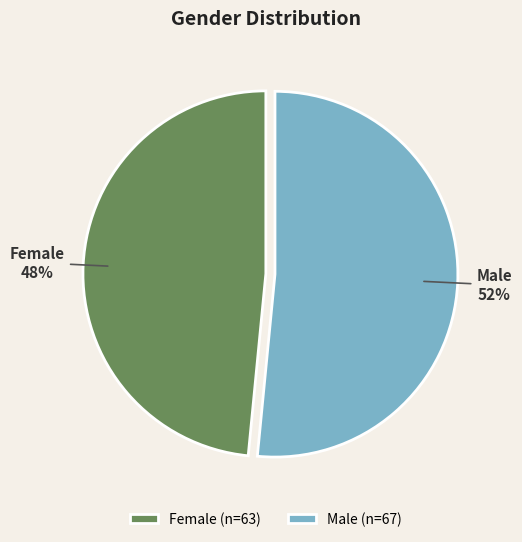

True or false: Female accounts for 48% of the total.

True